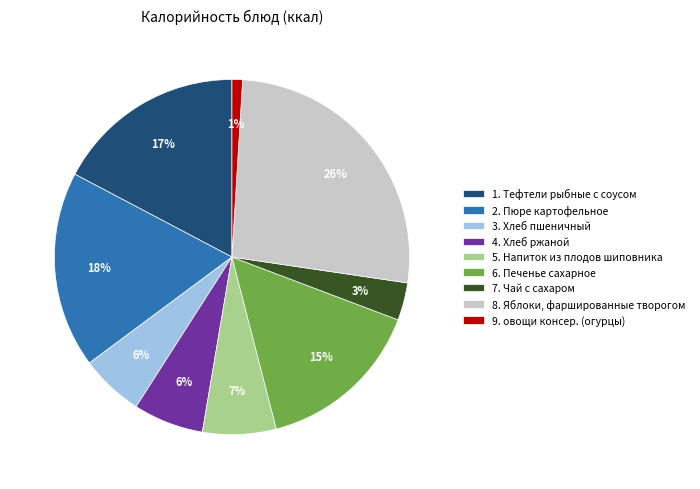

Do 8. Яблоки, фаршированные творогом and 6. Печенье сахарное together represent more than half of the pie?

No